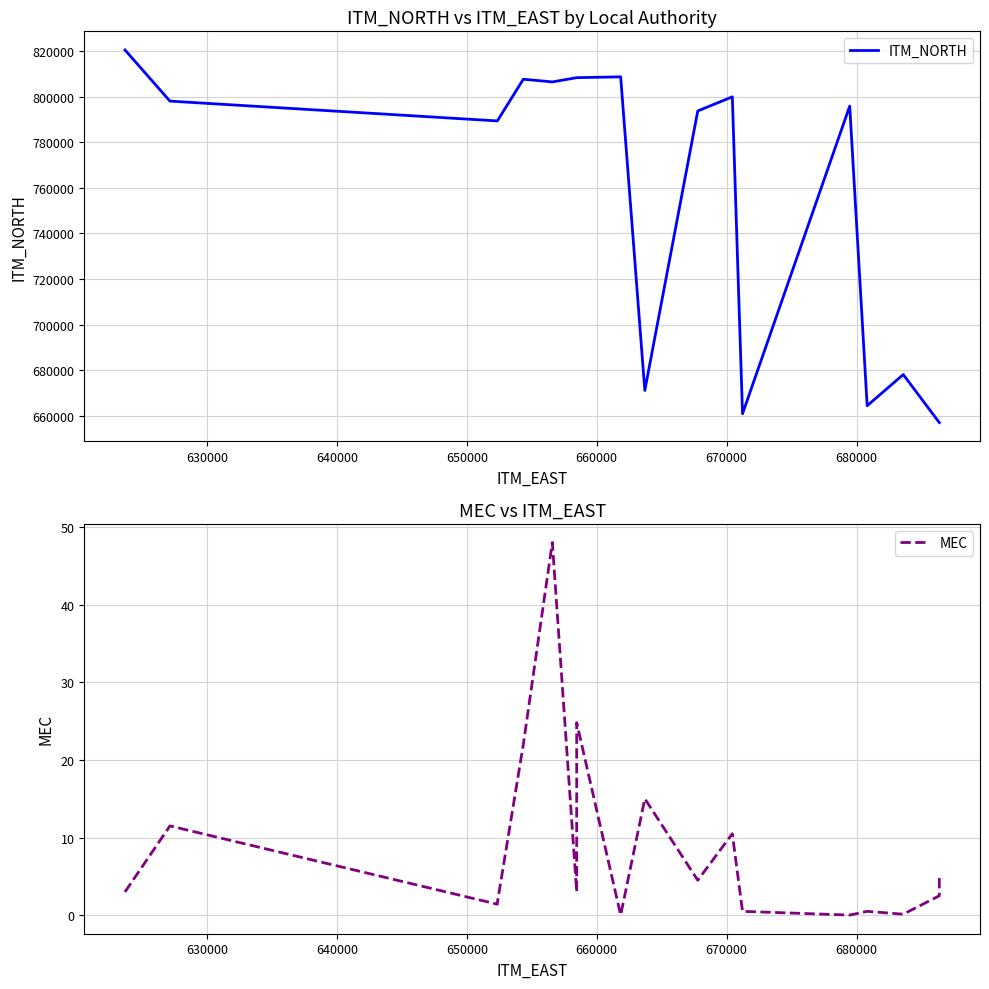

Reading right to left, transcribe all the data shown in this chart.

ITM_NORTH: 657001.0	657001.0	678083.0	664407.0	795927.0	660874.0	799982.0	793789.0	671103.0	808759.0	808401.0	808401.0	808401.0	806535.0	807715.0	789415.0	789415.0	798105.0	820558.0
MEC: 5.0	2.5	0.1	0.5	0.0	0.5	10.5	4.5	15.0	0.0	24.8	5.8	3.0	48.0	22.0	1.6	1.4	11.5	3.0